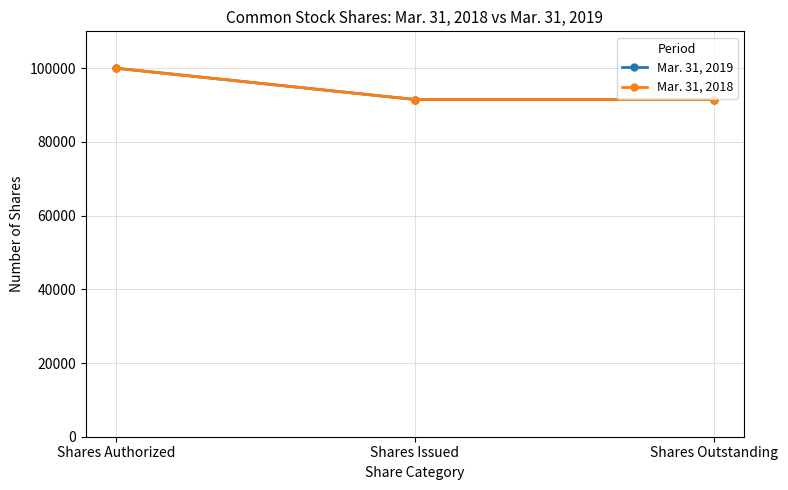

Is this an area chart (filled region under the line)?

No